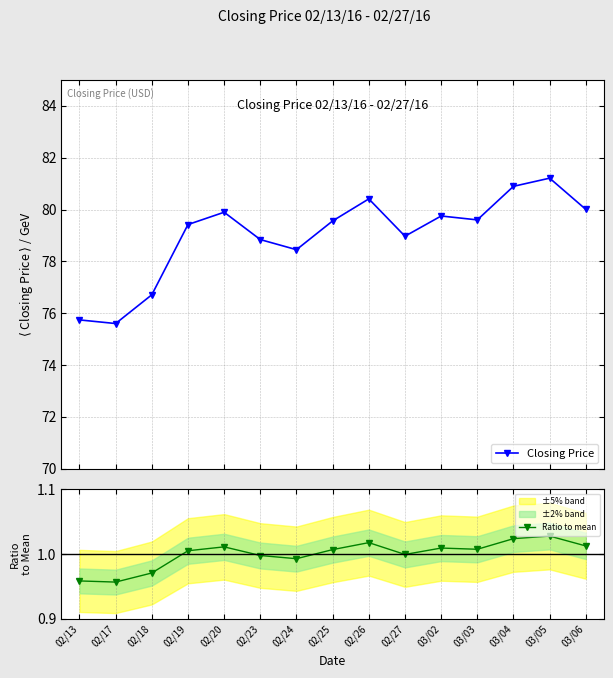

Does the chart display data point markers on the line(s)?

Yes